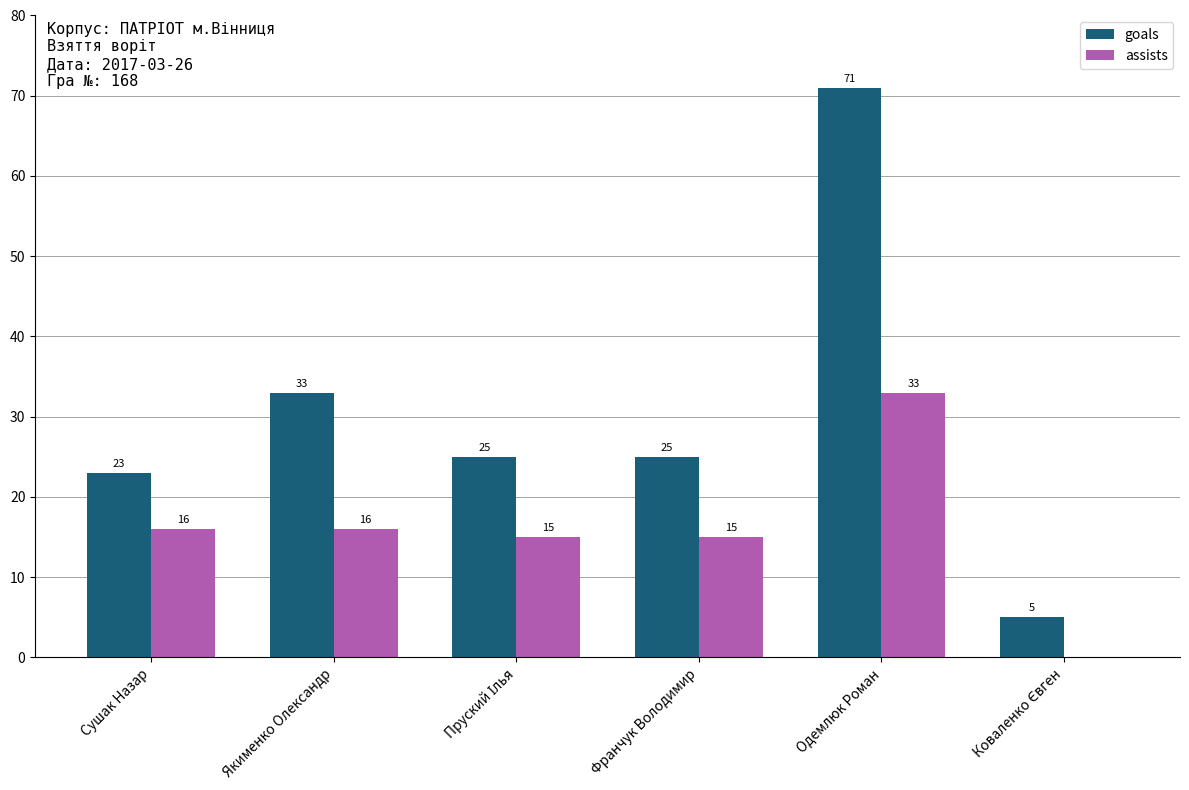

Which series has the largest total across all categories?

goals